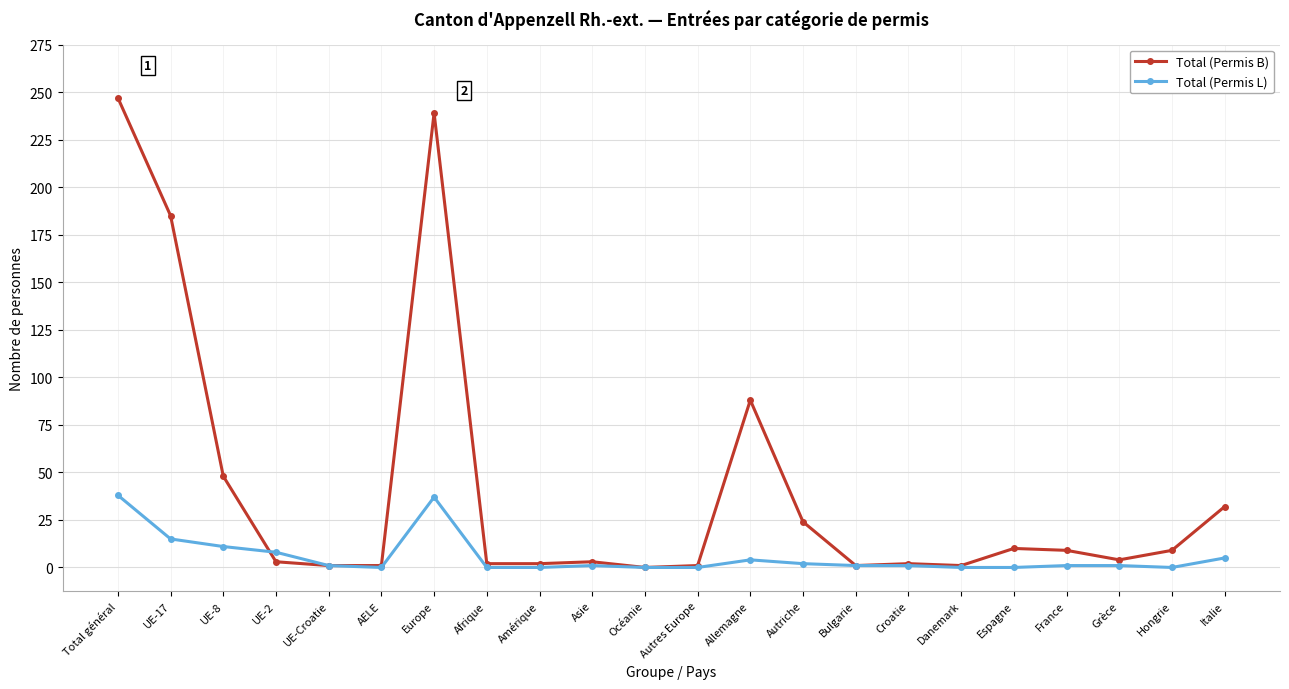

True or false: Total (Permis L) has more than 0 interior local peaks.

True